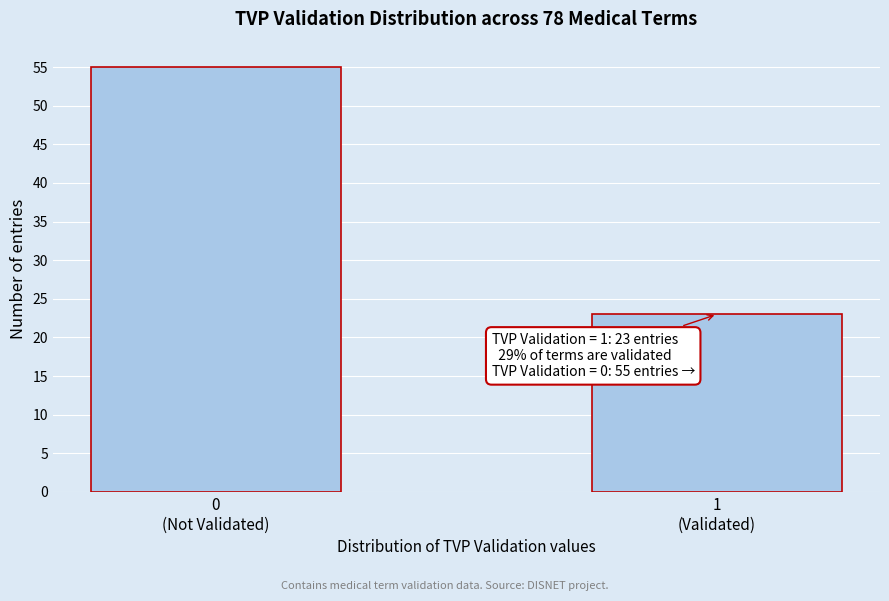

Reading left to right, transcribe all the data shown in this chart.

55	23